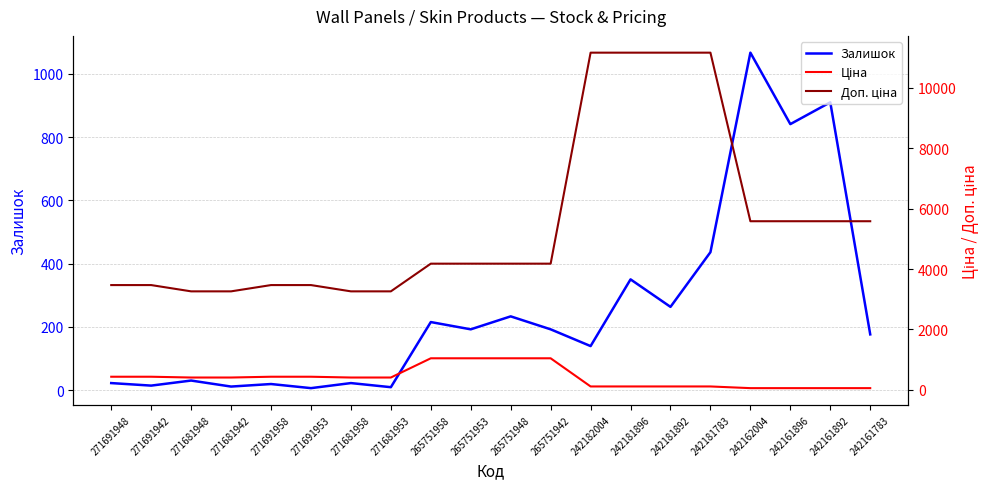

Reading right to left, list all the values displayed in this chart.

Залишок: 242161783=176.0	242161892=910.0	242161896=841.0	242162004=1067.0	242181783=436.0	242181892=263.0	242181896=350.0	242182004=139.0	265751942=192.0	265751948=233.0	265751953=192.0	265751958=215.0	271681953=9.0	271681958=22.0	271691953=6.0	271691958=19.0	271681942=11.0	271681948=30.0	271691942=14.0	271691948=22.0
Ціна: 242161783=55.9	242161892=55.9	242161896=55.9	242162004=55.9	242181783=111.7	242181892=111.7	242181896=111.7	242182004=111.7	265751942=1044.8	265751948=1044.8	265751953=1044.8	265751958=1044.8	271681953=407.8	271681958=407.8	271691953=433.8	271691958=433.8	271681942=407.8	271681948=407.8	271691942=433.8	271691948=433.8
Доп. ціна: 242161783=5585.0	242161892=5585.0	242161896=5585.0	242162004=5585.0	242181783=11169.0	242181892=11169.0	242181896=11169.0	242182004=11169.0	265751942=4179.3	265751948=4179.3	265751953=4179.3	265751958=4179.3	271681953=3262.1	271681958=3262.1	271691953=3470.1	271691958=3470.1	271681942=3262.1	271681948=3262.1	271691942=3470.1	271691948=3470.1